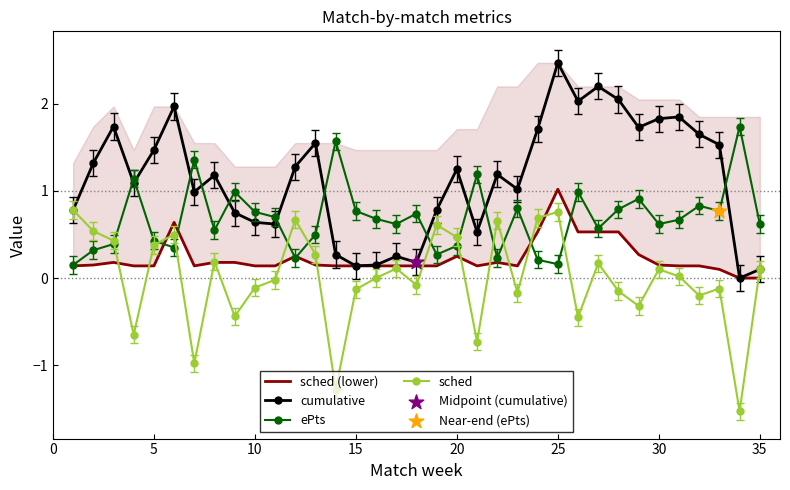

At how many categories does at least one series exceed 0?

35